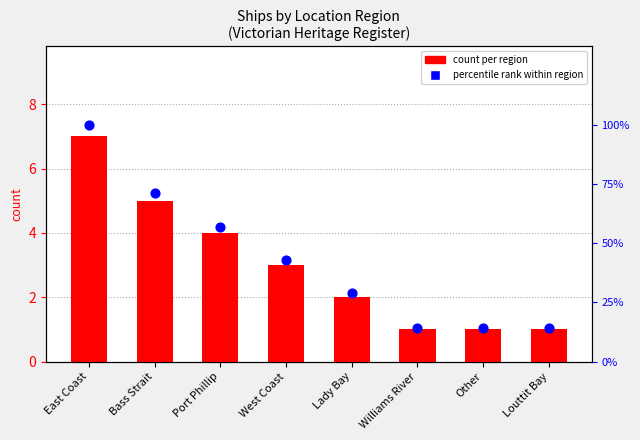

Is the value of count per region at West Coast greater than the value of percentile rank within region at West Coast?

No